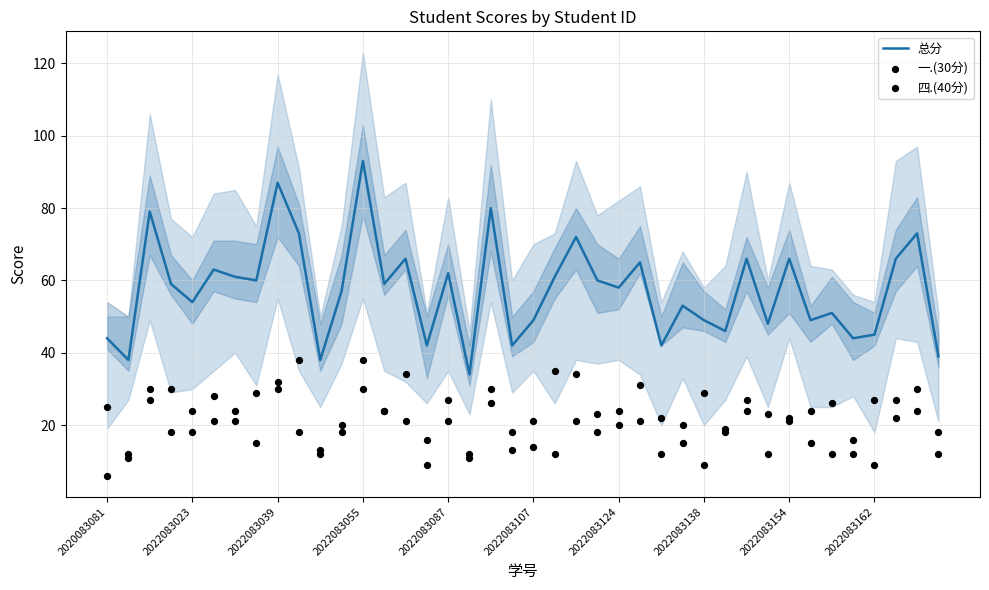

What are all the series names shown in the legend?

总分, 一.(30分), 四.(40分)